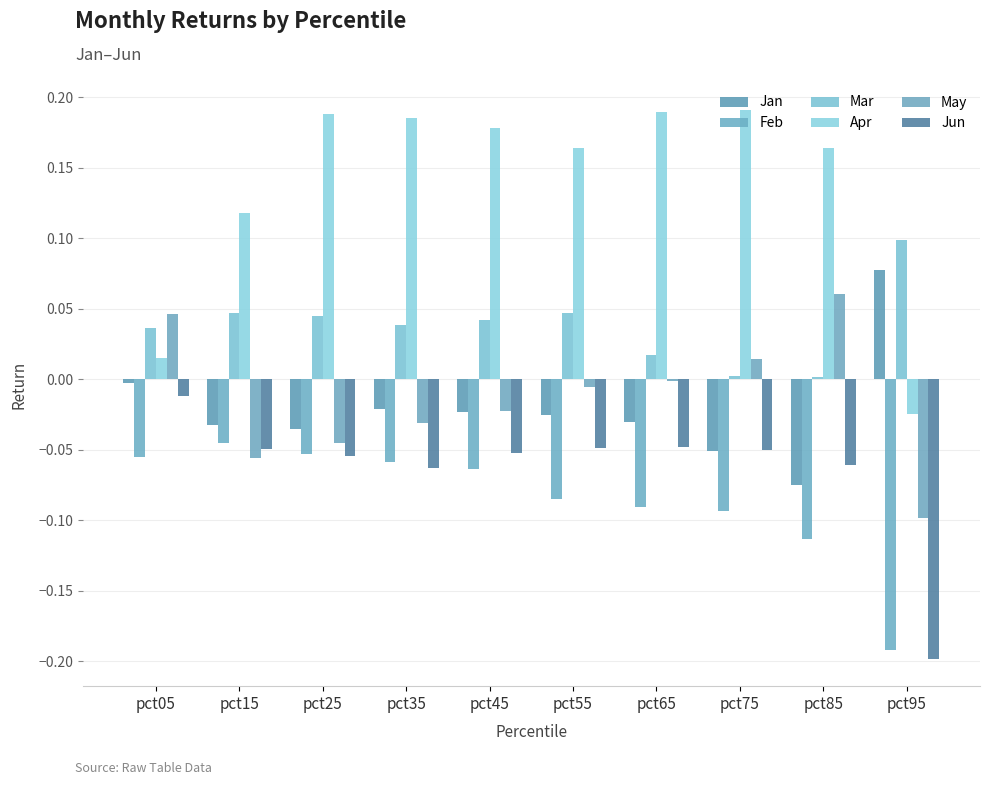

List the labels in order of Mar value, largest first.

pct95, pct15, pct55, pct25, pct45, pct35, pct05, pct65, pct75, pct85